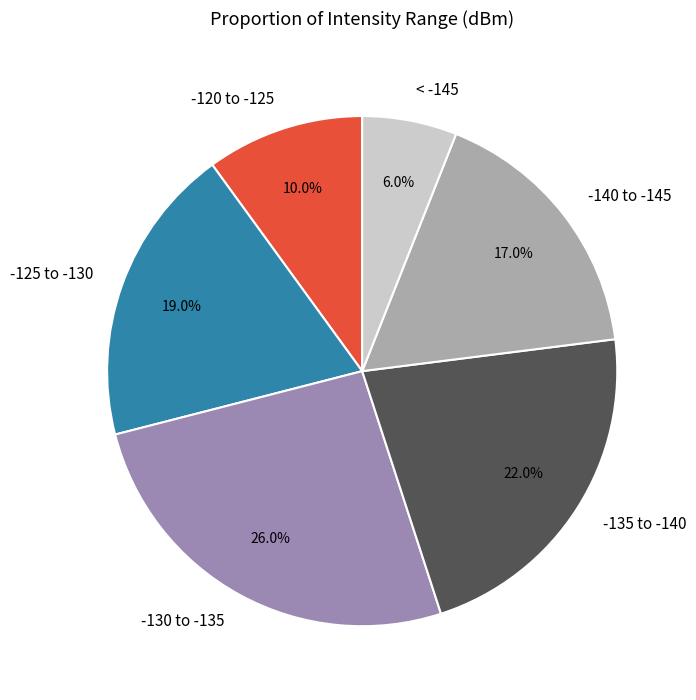

What portion of the pie excludes -125 to -130?

81.0%